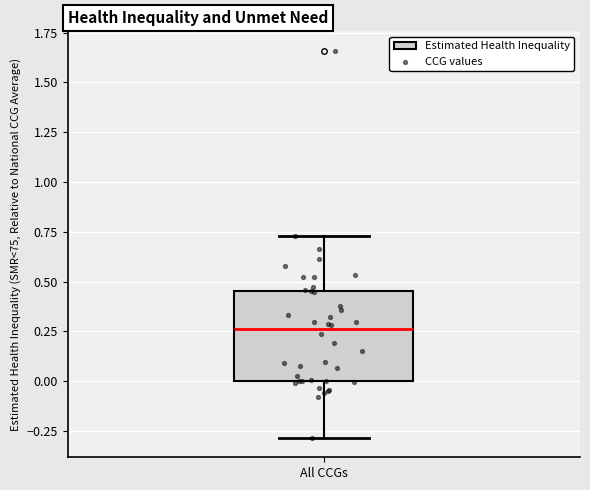

Where does the upper whisker of the box for All CCGs end on the y-axis? The values are not printed on the chart, so give them approximately, as read against the axis.

0.75